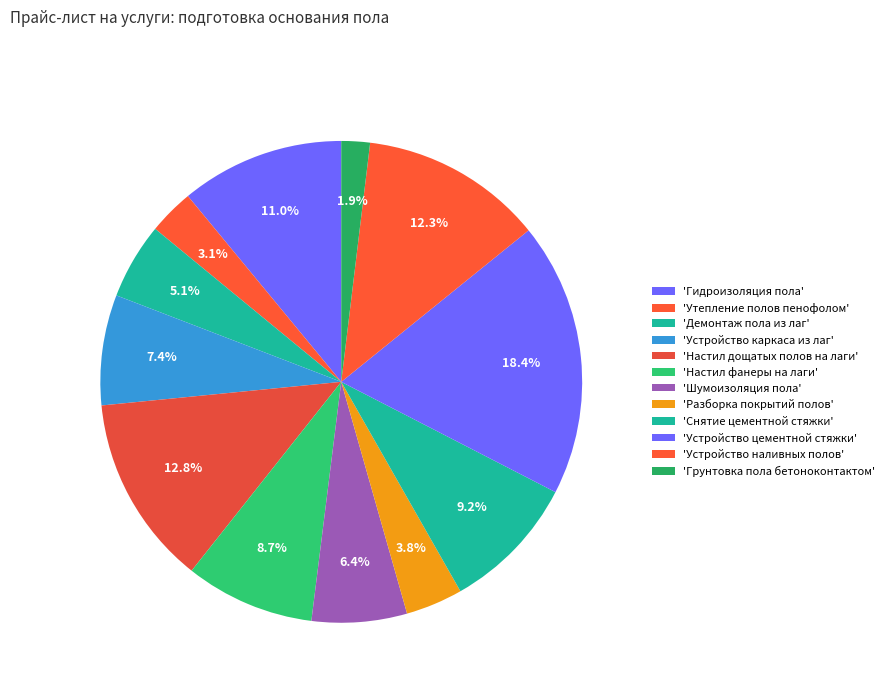

Count the number of slices in the pie.

12